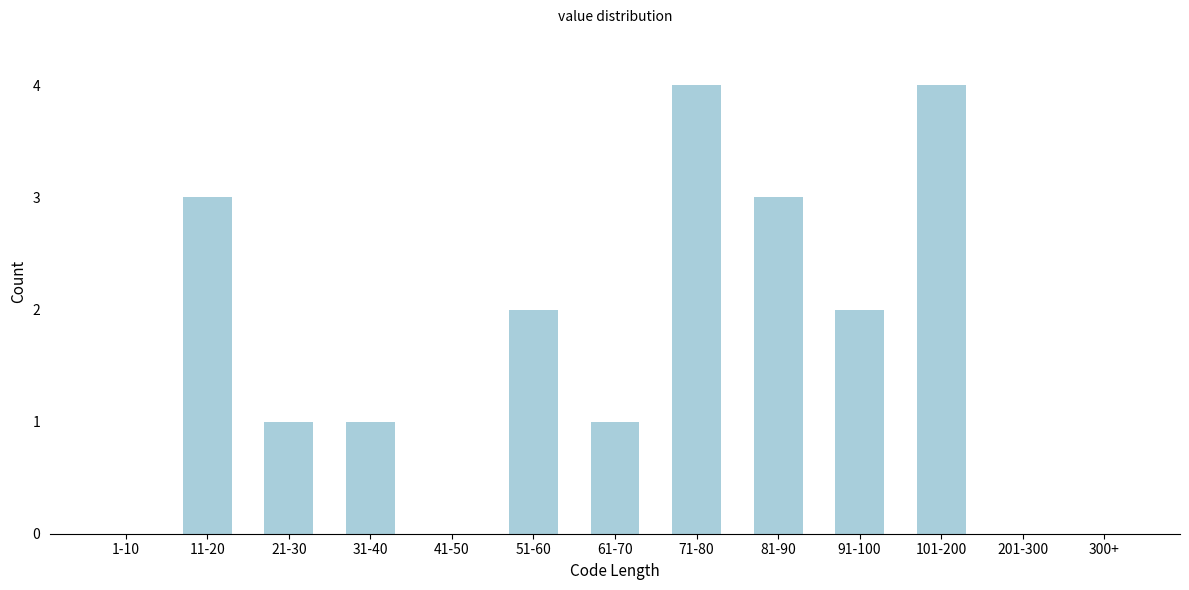

Reading left to right, list all the values displayed in this chart.

1-10=0	11-20=3	21-30=1	31-40=1	41-50=0	51-60=2	61-70=1	71-80=4	81-90=3	91-100=2	101-200=4	201-300=0	300+=0